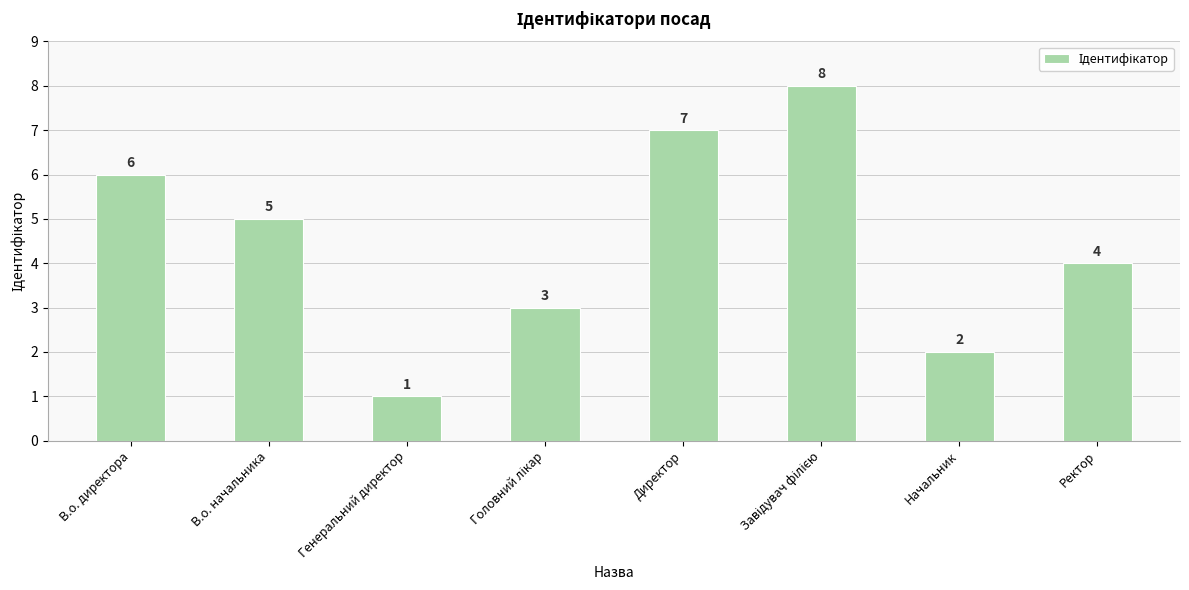

Reading left to right, what are all the values shown in this chart?

6	5	1	3	7	8	2	4